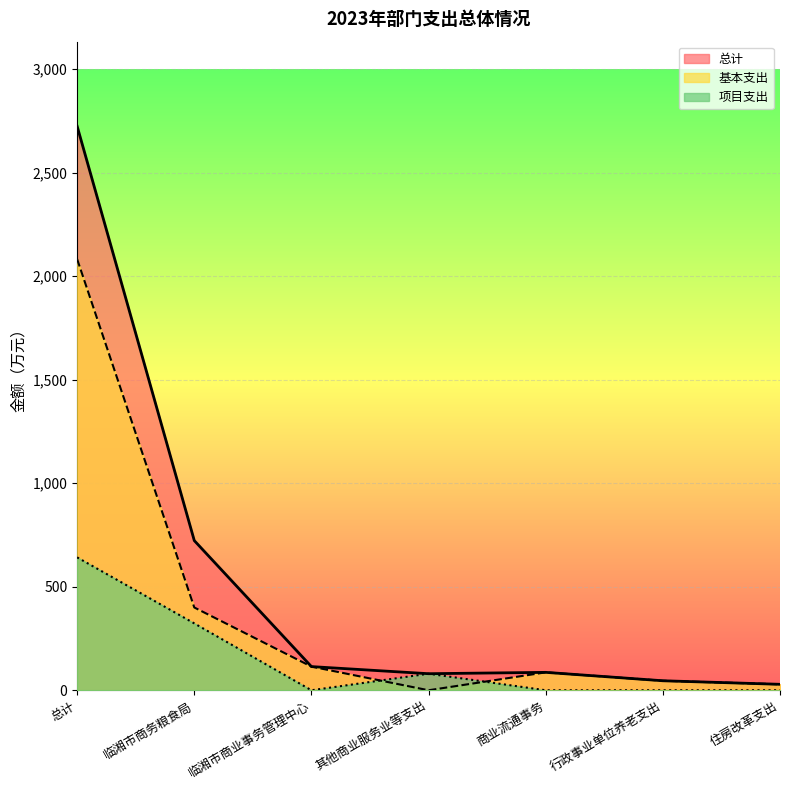

Rank the series at 商业流通事务 from lowest to highest value.

项目支出, 总计, 基本支出